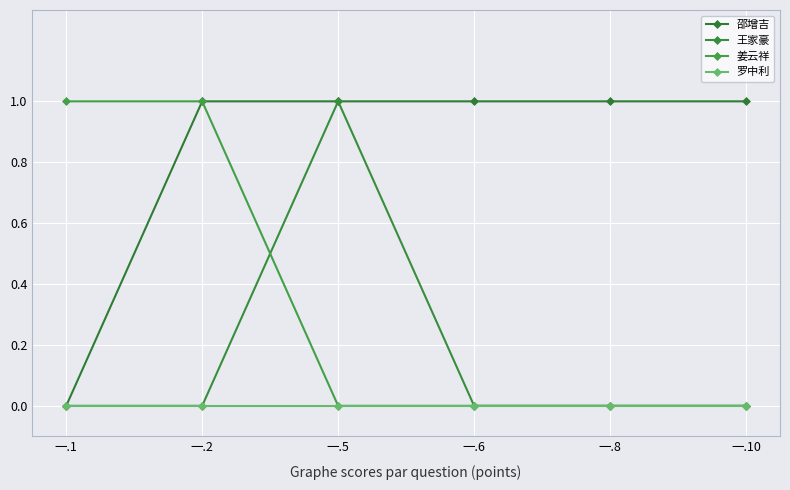

Count the number of categories in the chart.

6